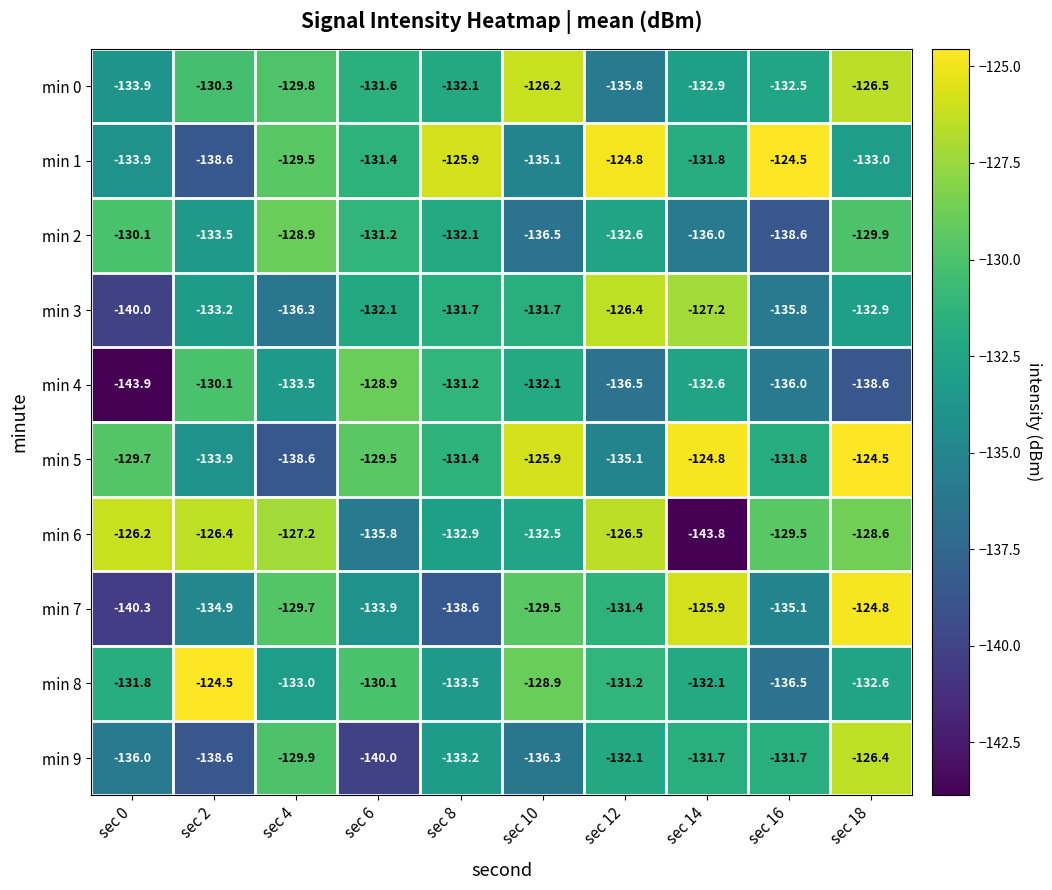

What is the maximum value shown in the chart?

-124.5